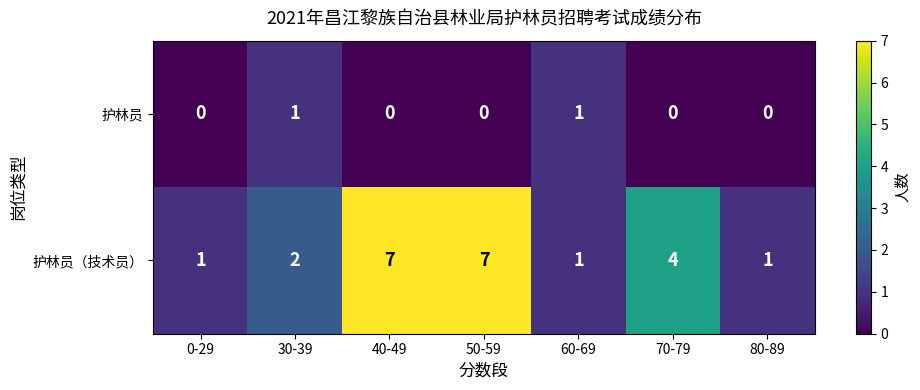

Reading left to right, list all the values displayed in this chart.

护林员: 0	1	0	0	1	0	0
护林员（技术员）: 1	2	7	7	1	4	1